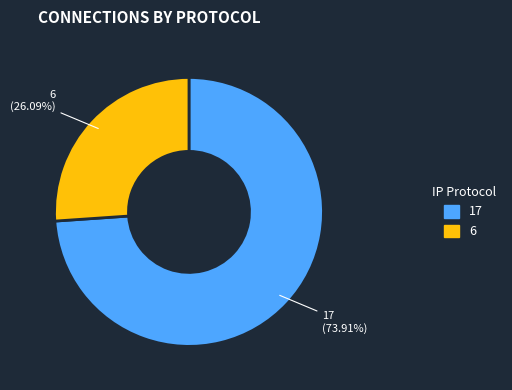

True or false: 6 accounts for 11% of the total.

False